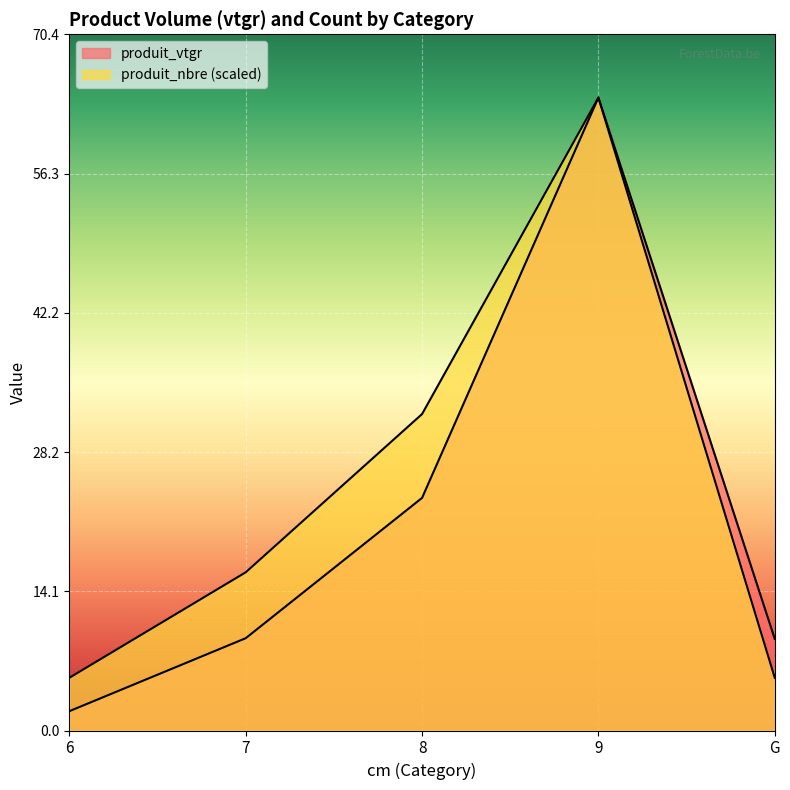

Read the produit_nbre value at 7.

16.0